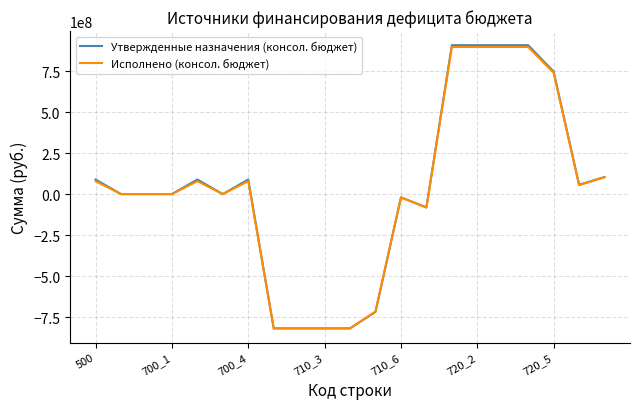

What are all the series names shown in the legend?

Утвержденные назначения (консол. бюджет), Исполнено (консол. бюджет)